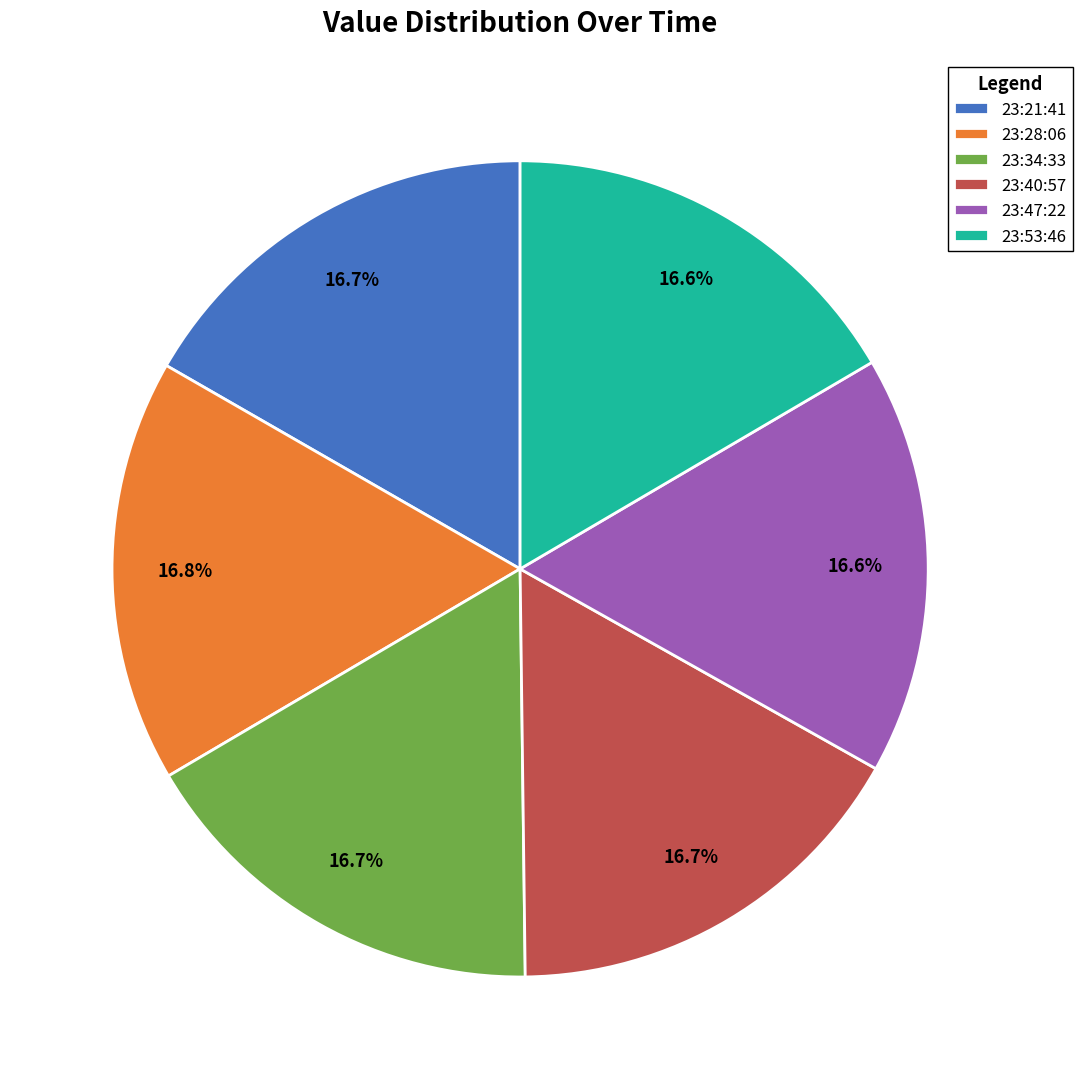

How many segments does this pie chart have?

6